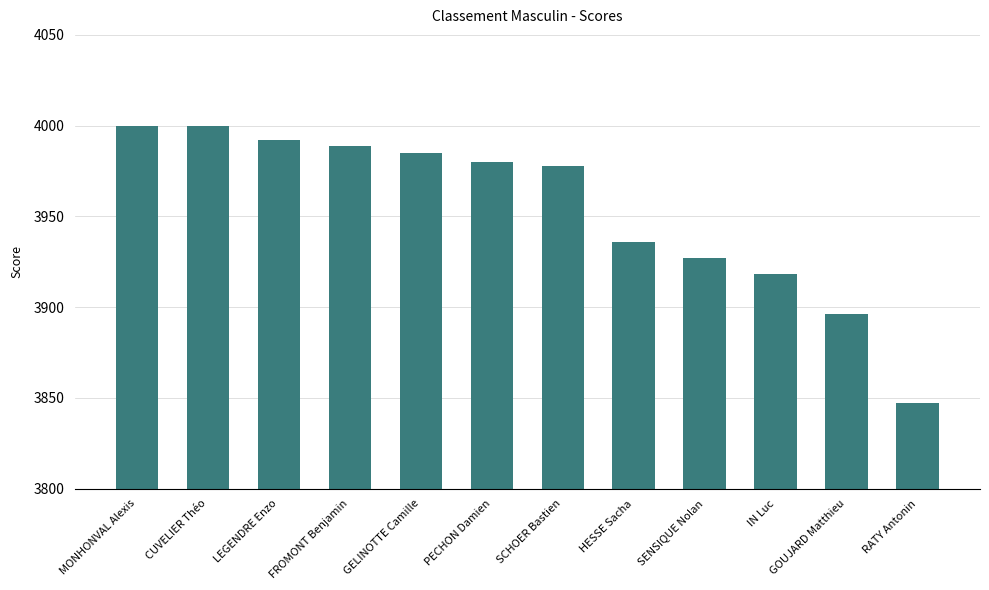

What is the minimum value shown in the chart?

3847